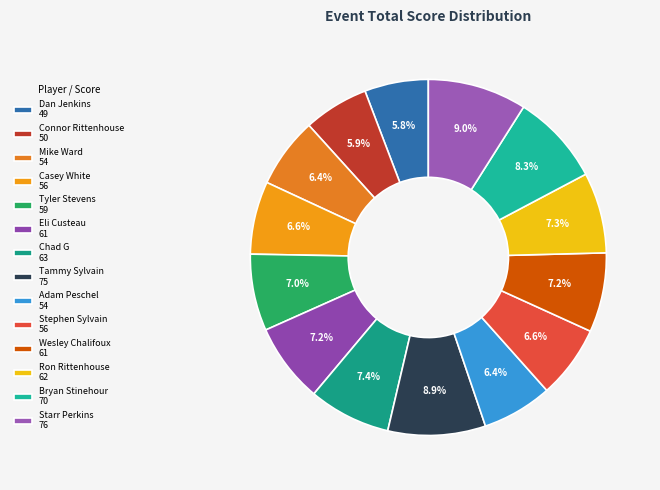

To the nearest percent, what portion does Chad G represent?

7%